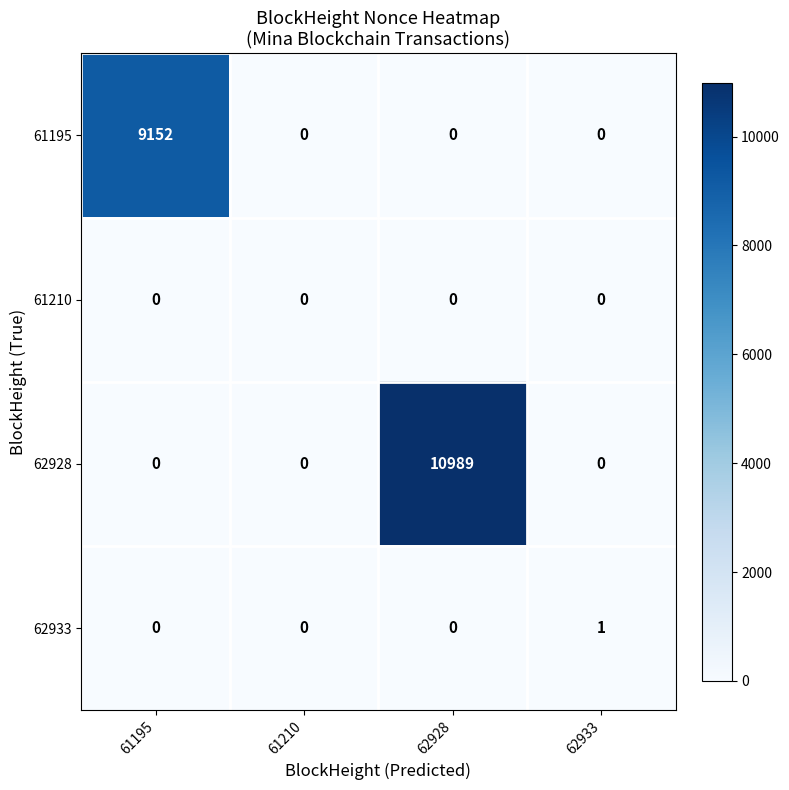

Reading left to right, list all the values displayed in this chart.

61195: 61195=9152	61210=0	62928=0	62933=0
61210: 61195=0	61210=0	62928=0	62933=0
62928: 61195=0	61210=0	62928=10989	62933=0
62933: 61195=0	61210=0	62928=0	62933=1